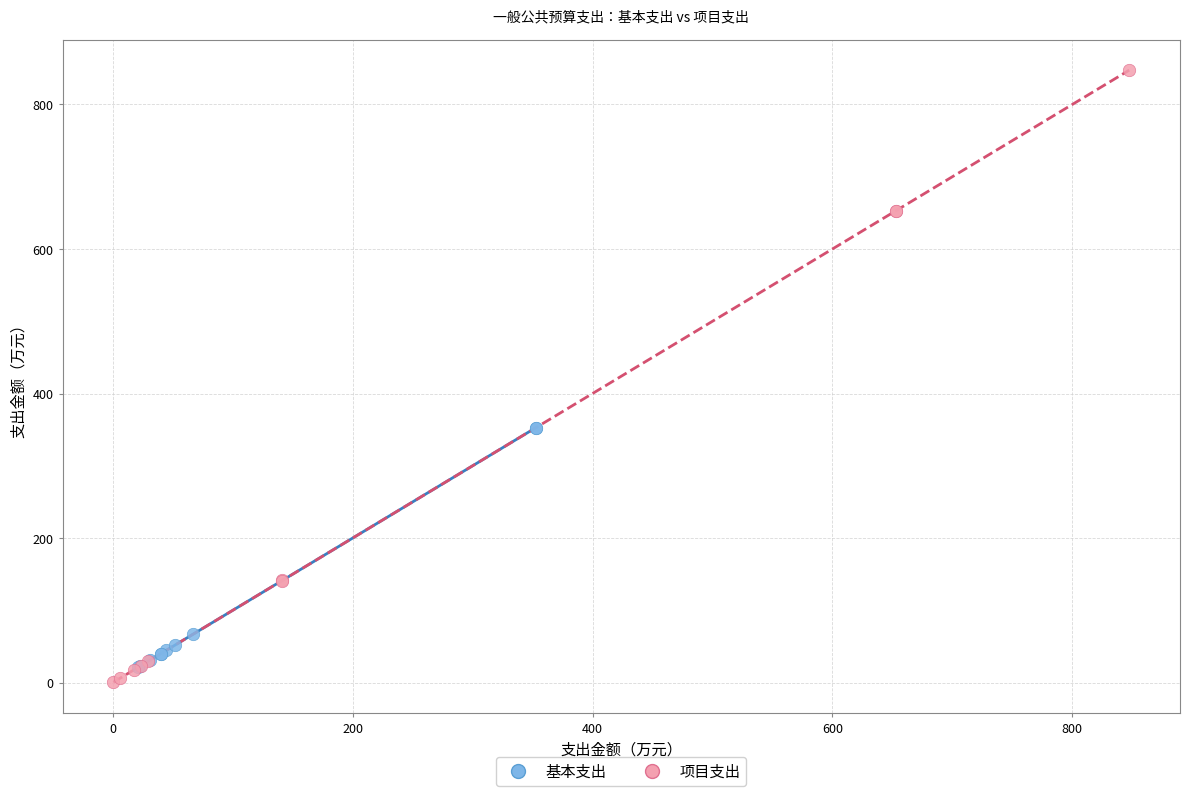

What are all the series names shown in the legend?

基本支出, 项目支出